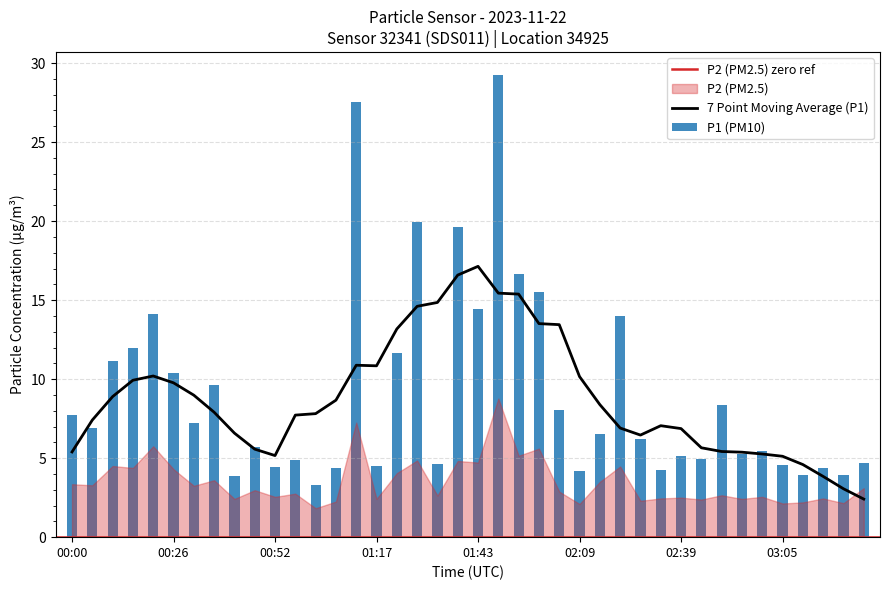

What is the sum of the values at 01:27 and 00:36?

29.5